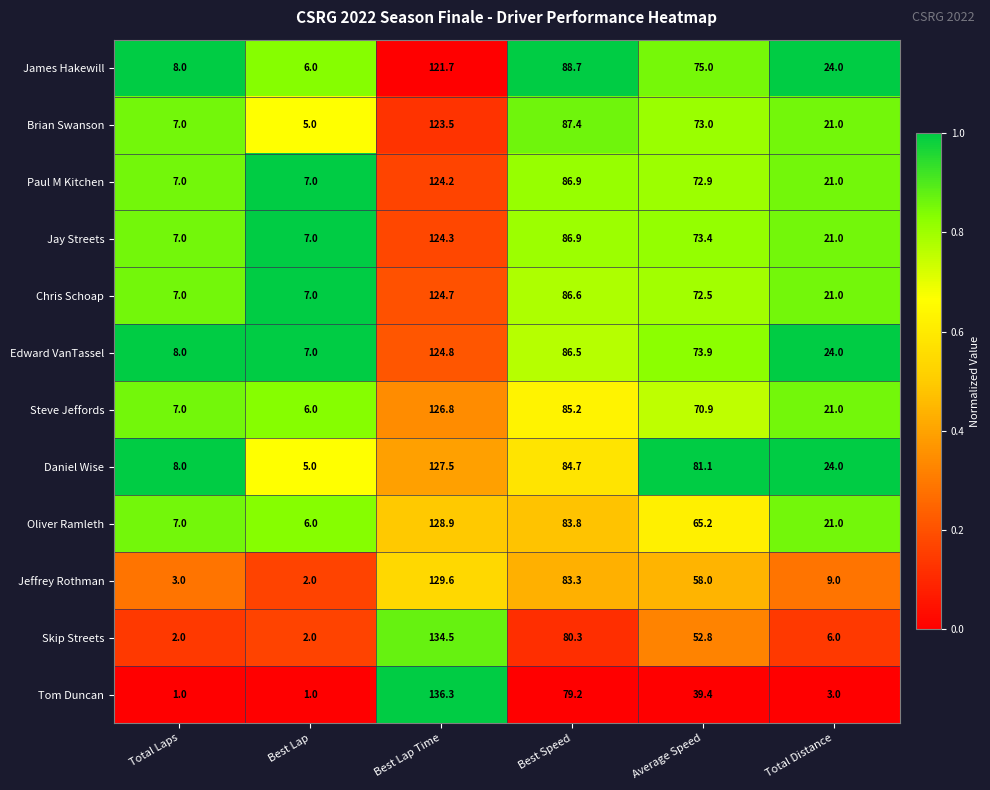

Which series has the largest total across all categories?

Daniel Wise